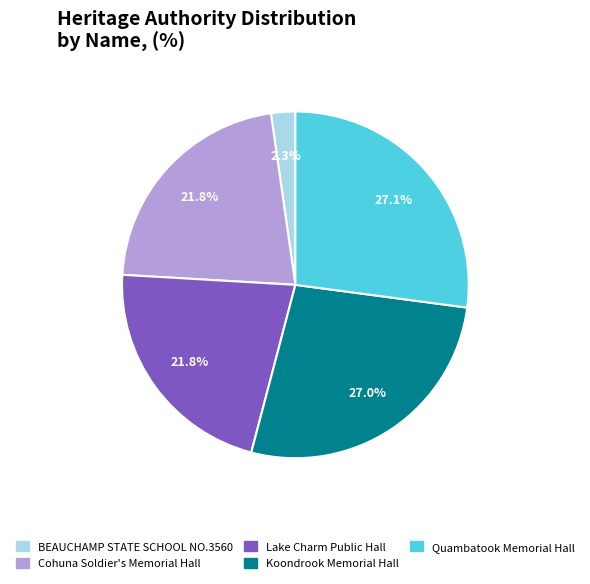

To the nearest percent, what is the difference between the Cohuna Soldier's Memorial Hall and Quambatook Memorial Hall slice percentages?

5%